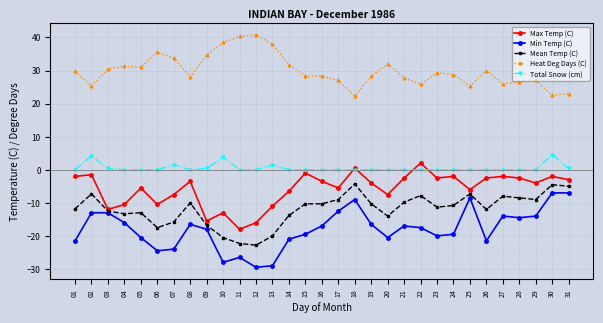

What is the smallest value displayed?

-29.5